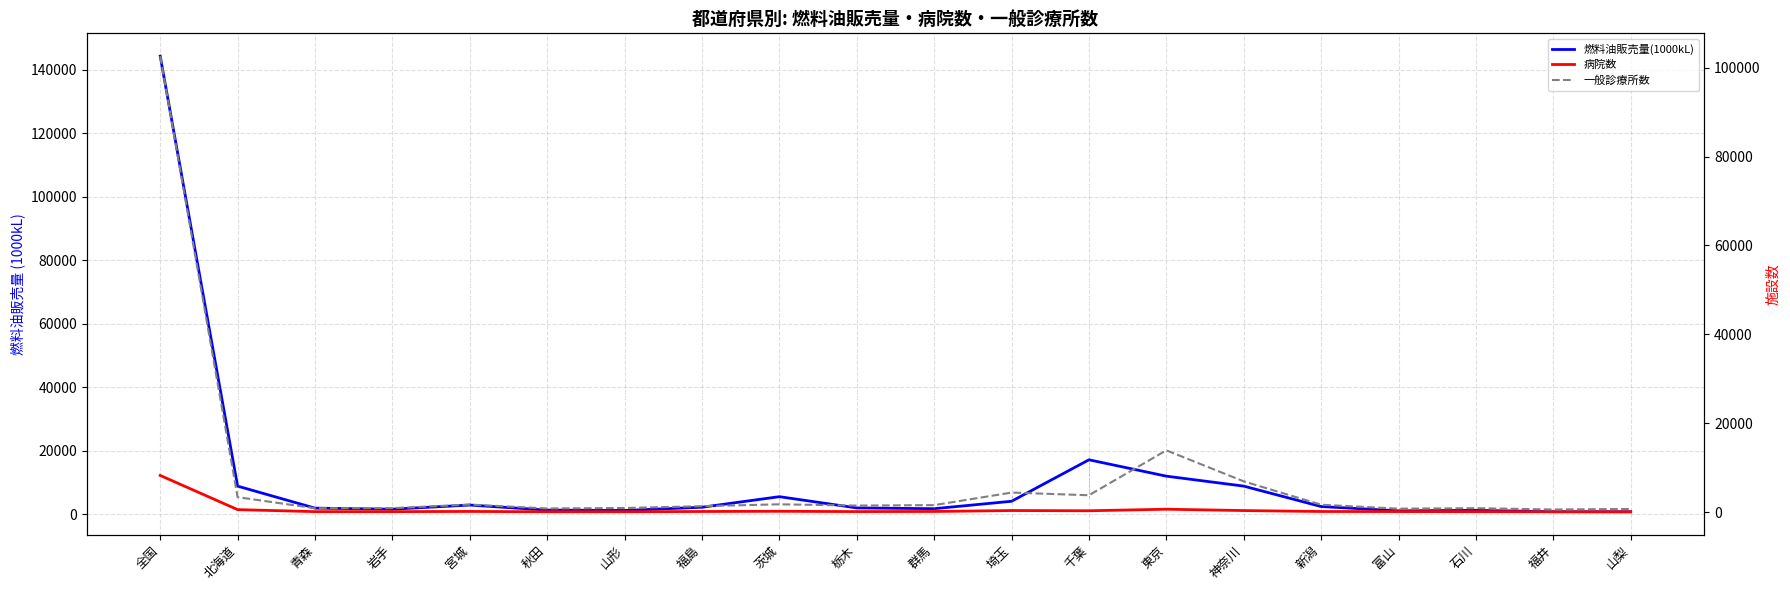

Rank the series by their maximum value, from highest to lowest.

燃料油販売量(1000kL), 一般診療所数, 病院数